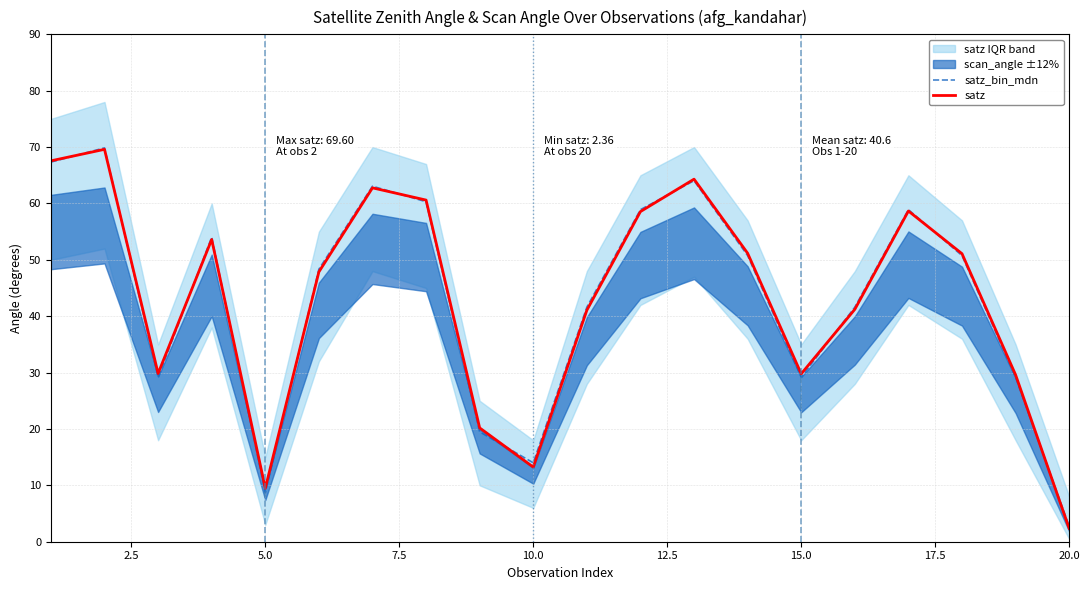

How many interior local valleys does the satz series have?

4